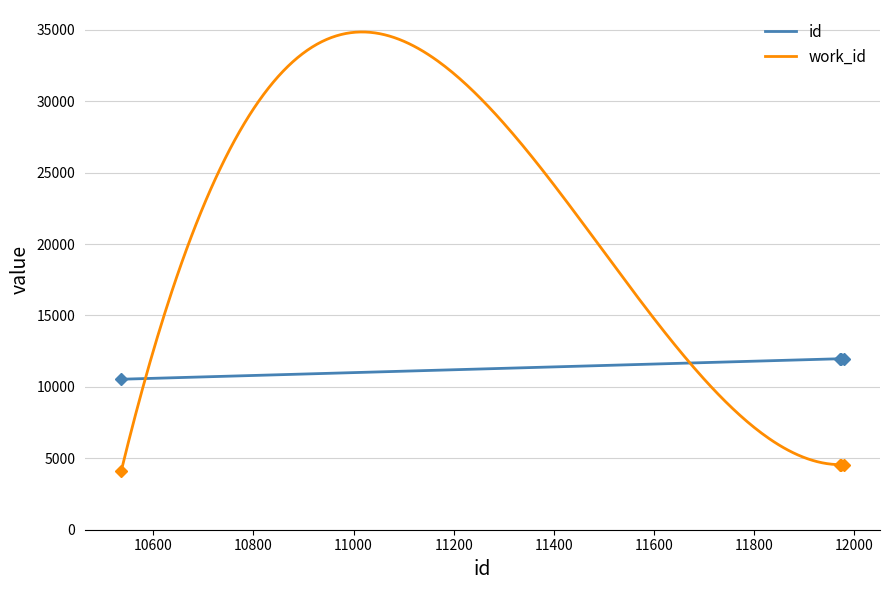

True or false: id has more than 0 points higher than both neighbors.

False